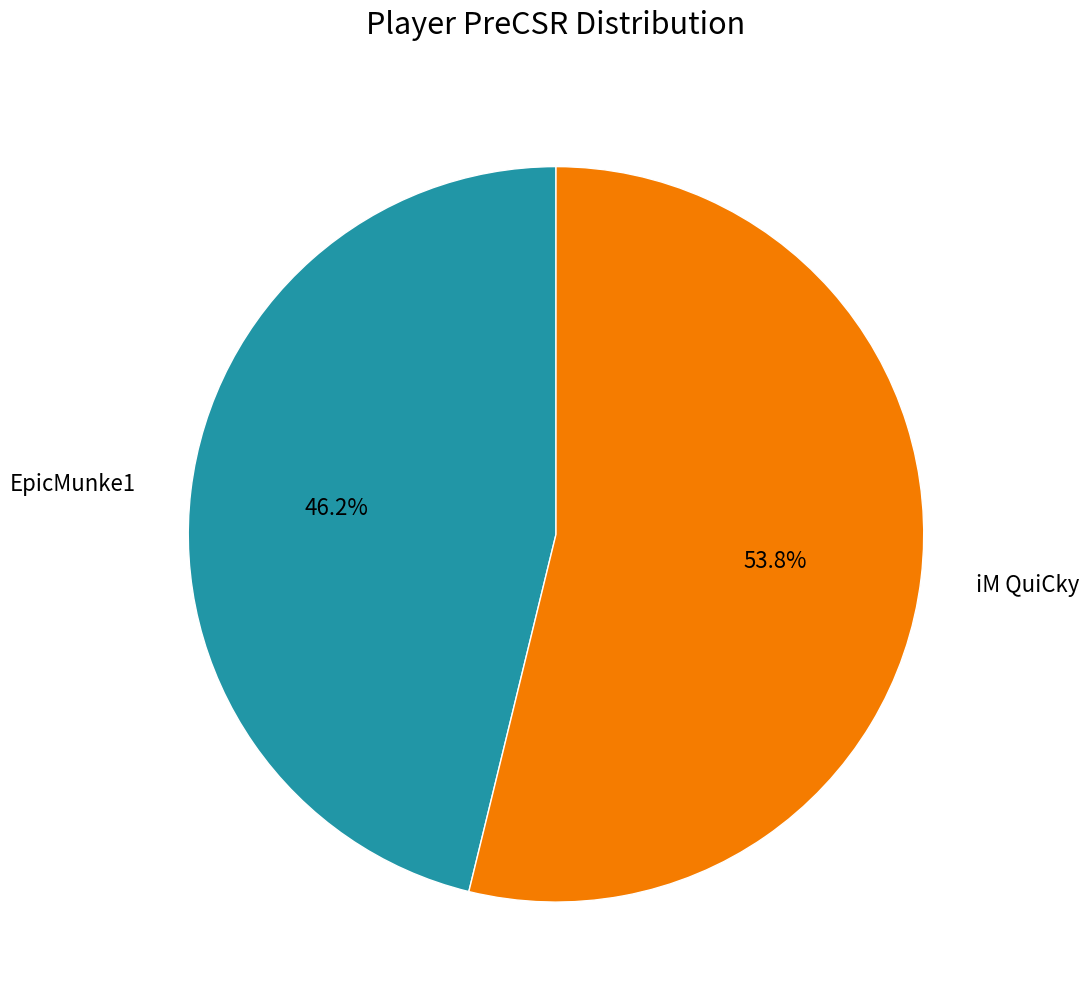

What percentage is the iM QuiCky slice, to the nearest percent?

54%